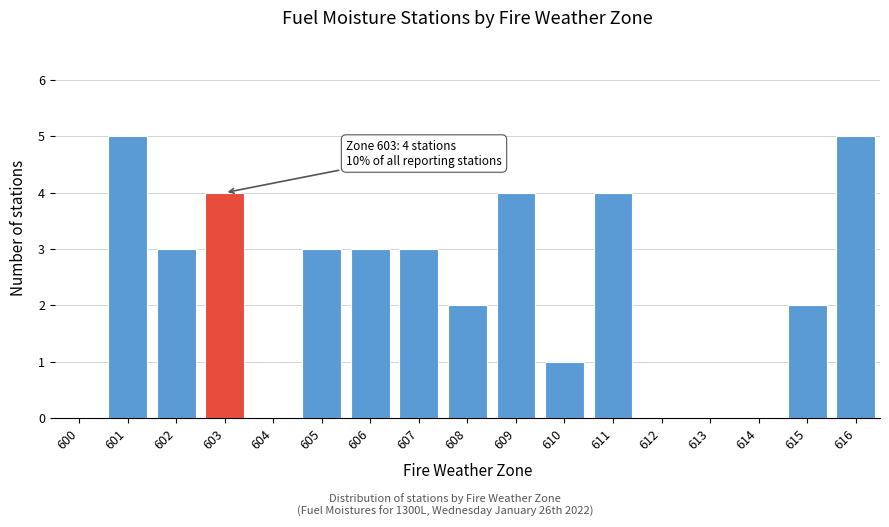

What is the sum of all values?

39